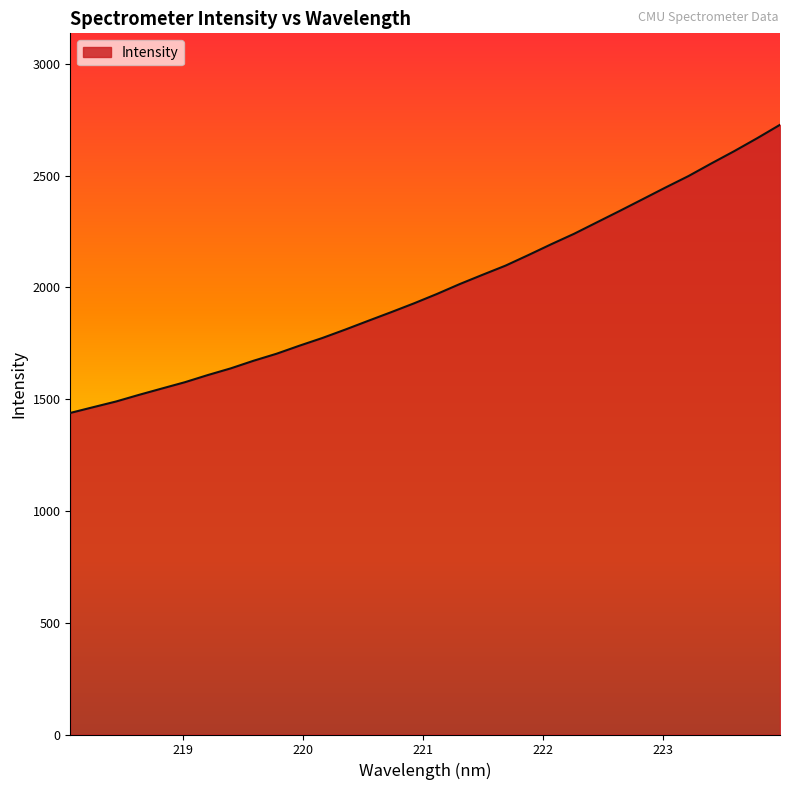

What is the difference between the maximum and second lowest values?

1263.2